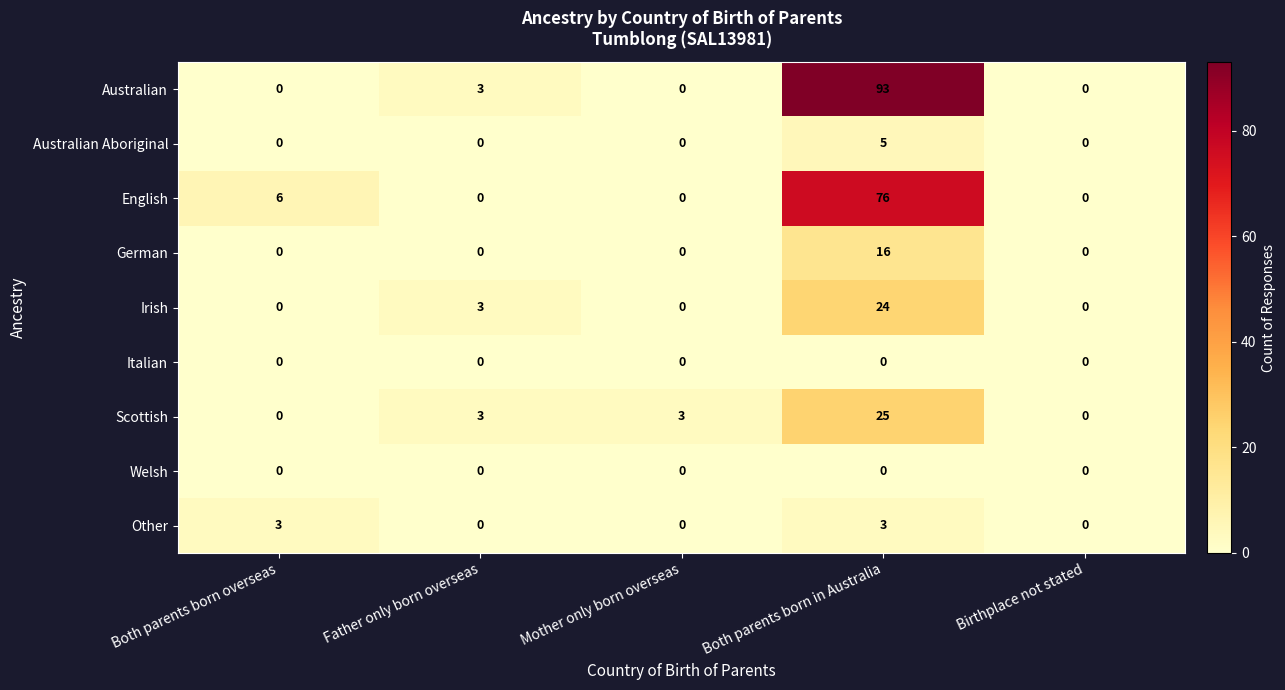

How many values in Scottish are above zero?

3